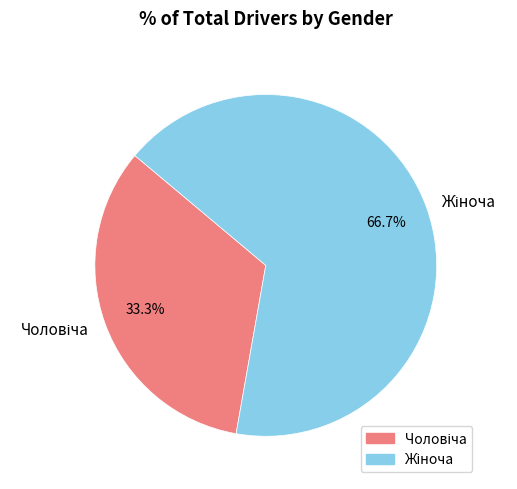

Is there any slice that represents more than half of the pie?

Yes